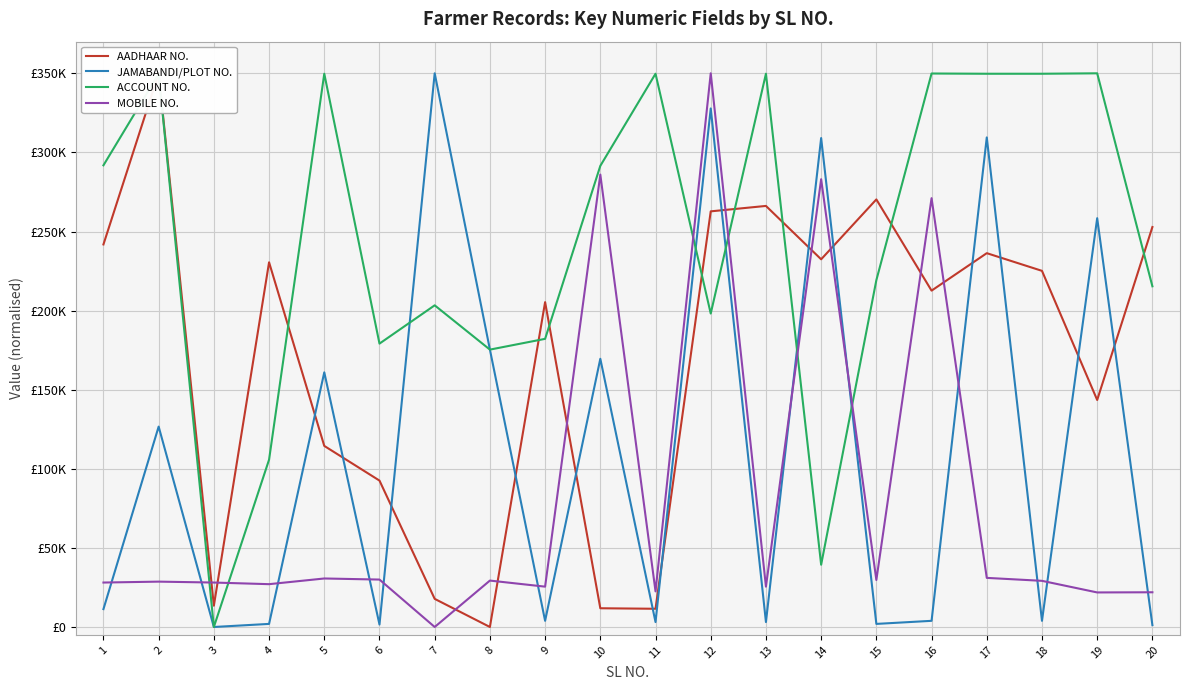

At how many categories does at least one series exceed 266083?

14